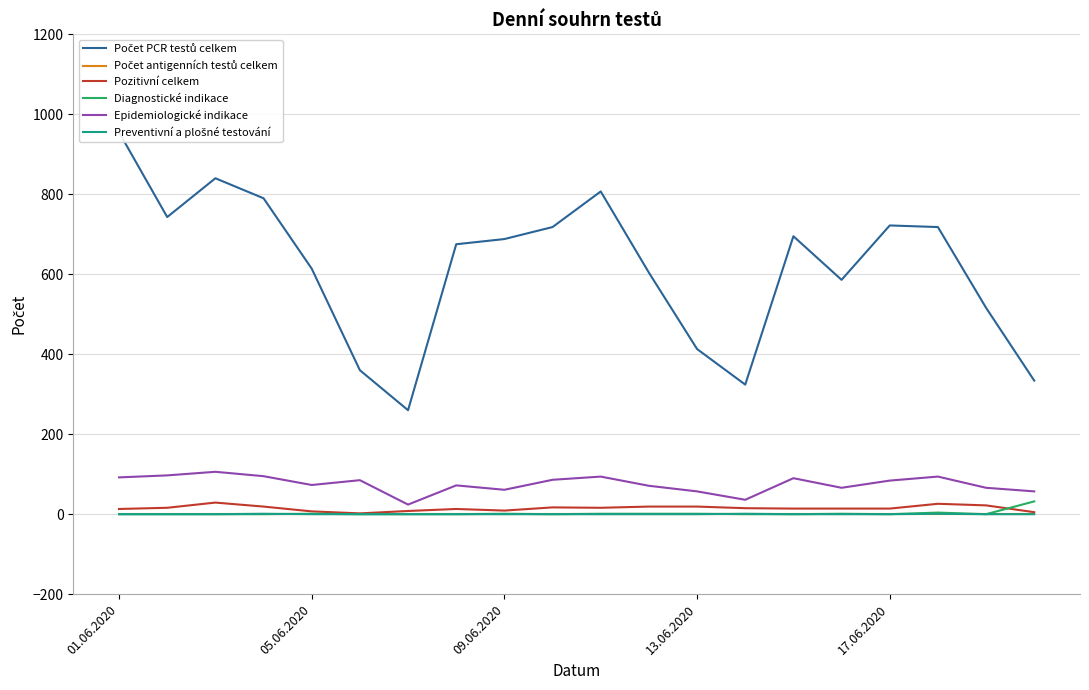

In Počet PCR testů celkem, how many points are lower than both neighbors (excluding endpoints)?

4